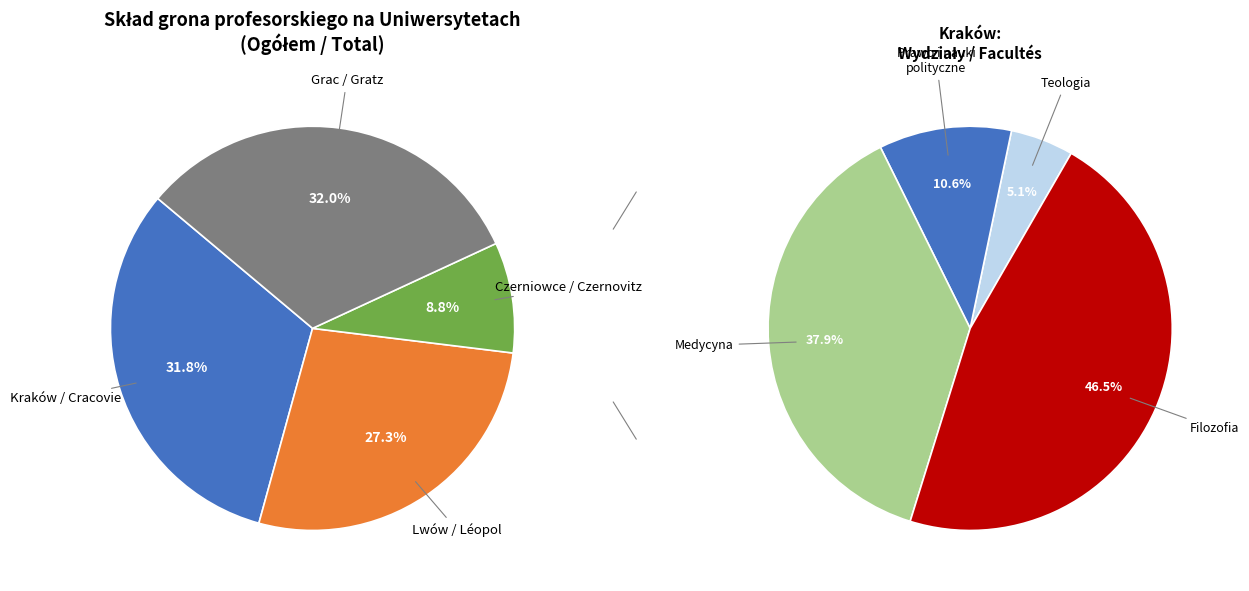

Does Czerniowce / Czernovitz account for over 50% of the chart?

No